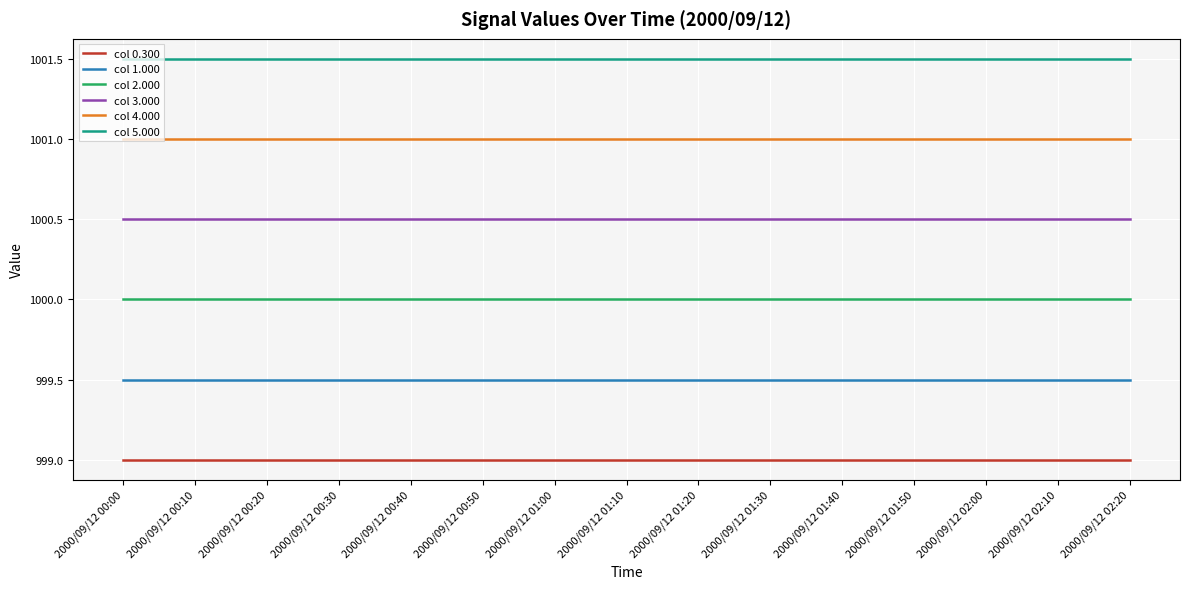

What position from the right is 2000/09/12 02:10?

2